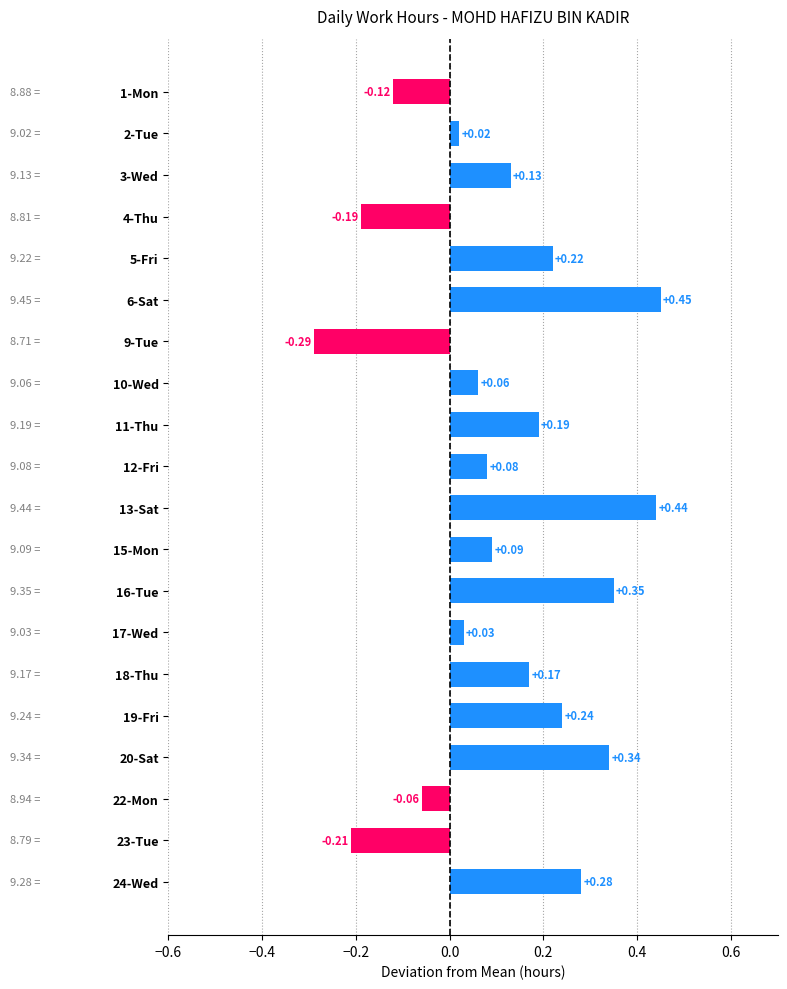

Which has a higher value, 16-Tue or 13-Sat?

13-Sat